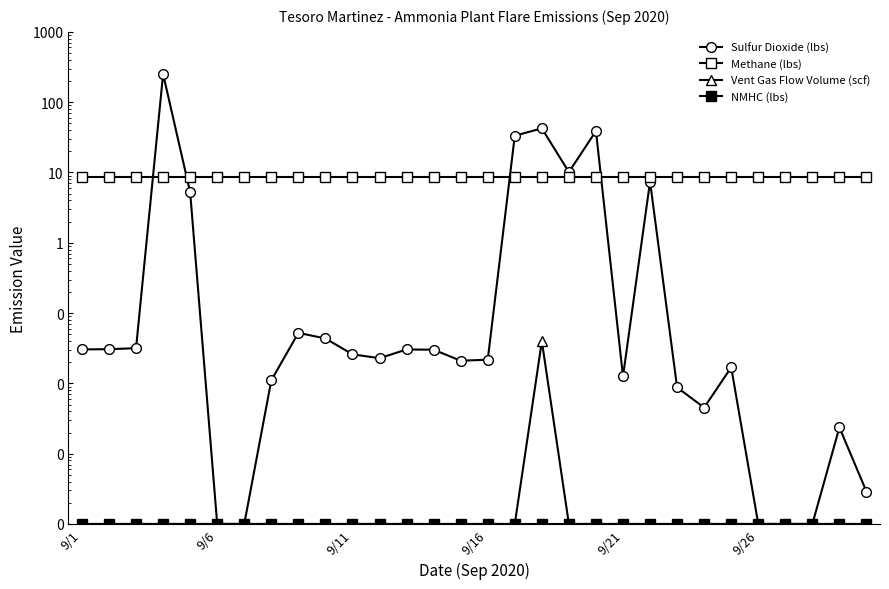

Which series has the largest range (max minus min)?

Sulfur Dioxide (lbs)